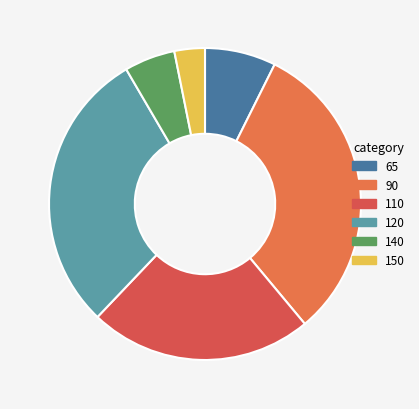

To the nearest percent, what is the combined percentage of 65 and 90?

39%